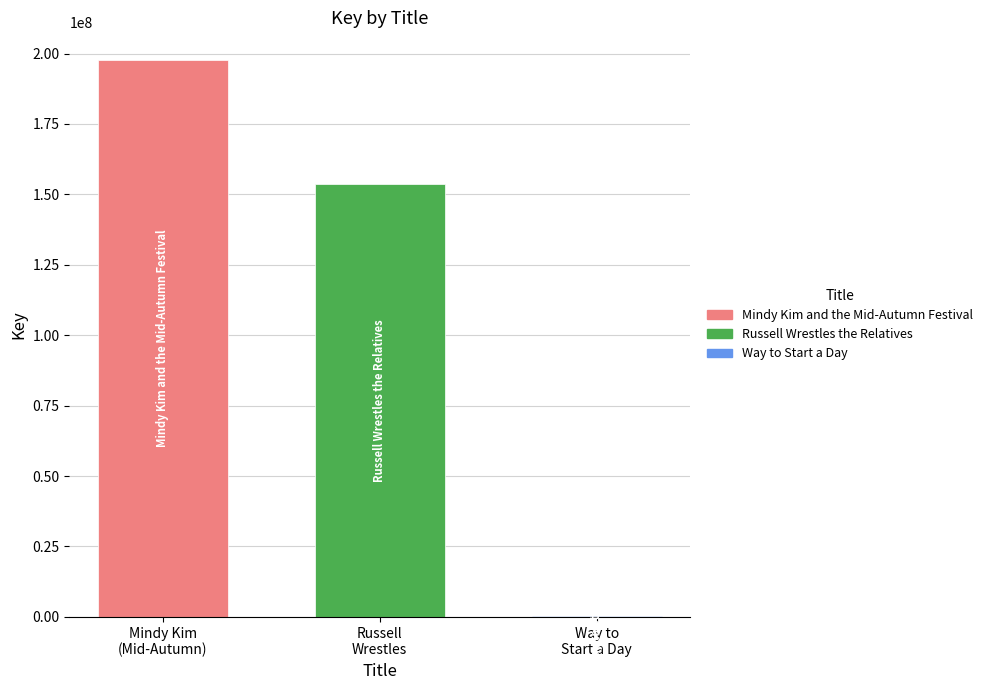

Which label corresponds to the largest value in the chart?

Mindy Kim
(Mid-Autumn)